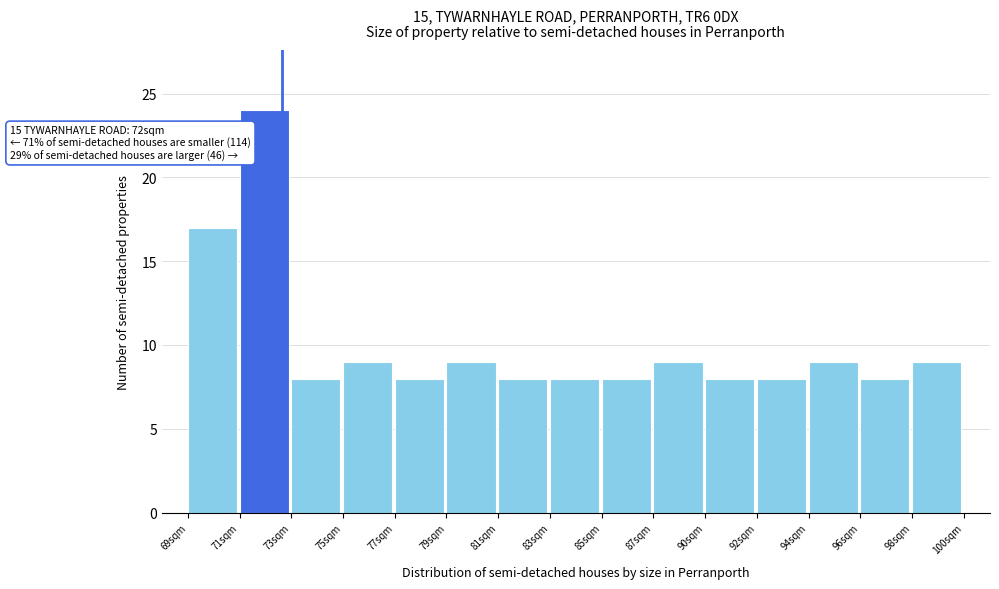

Reading left to right, extract all data points from this chart.

17	24	8	9	8	9	8	8	8	9	8	8	9	8	9